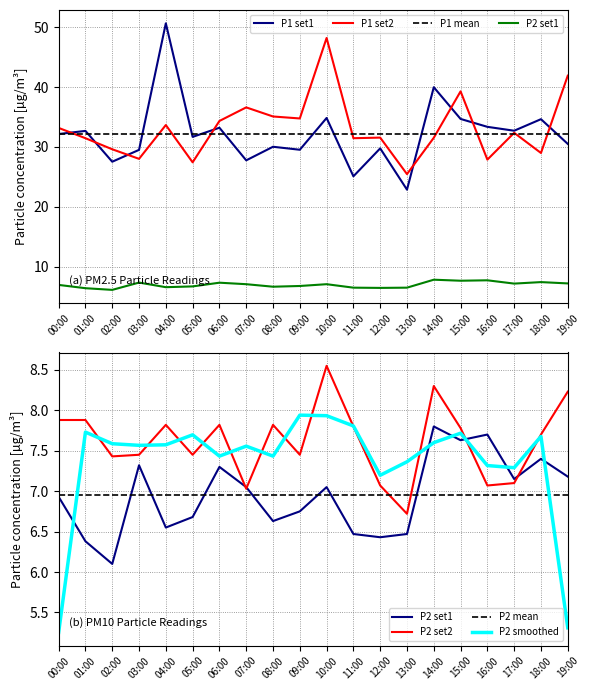

True or false: P2_b has a value of 7.9 at 00:00.

True